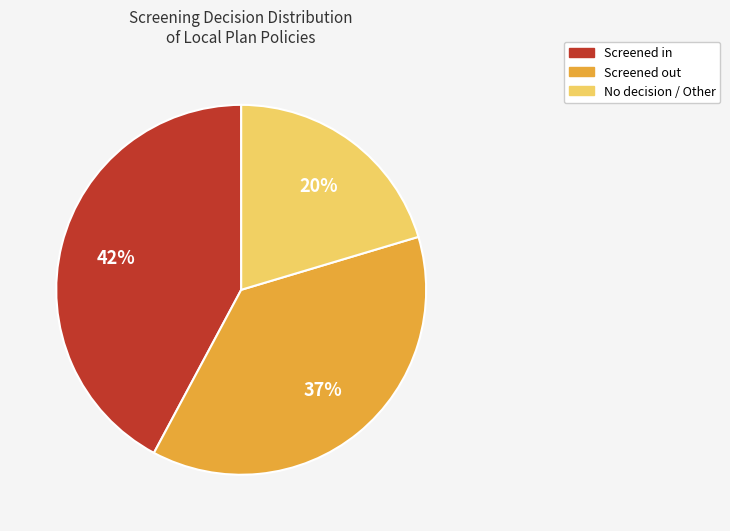

Which category has the biggest portion of the pie?

Screened in